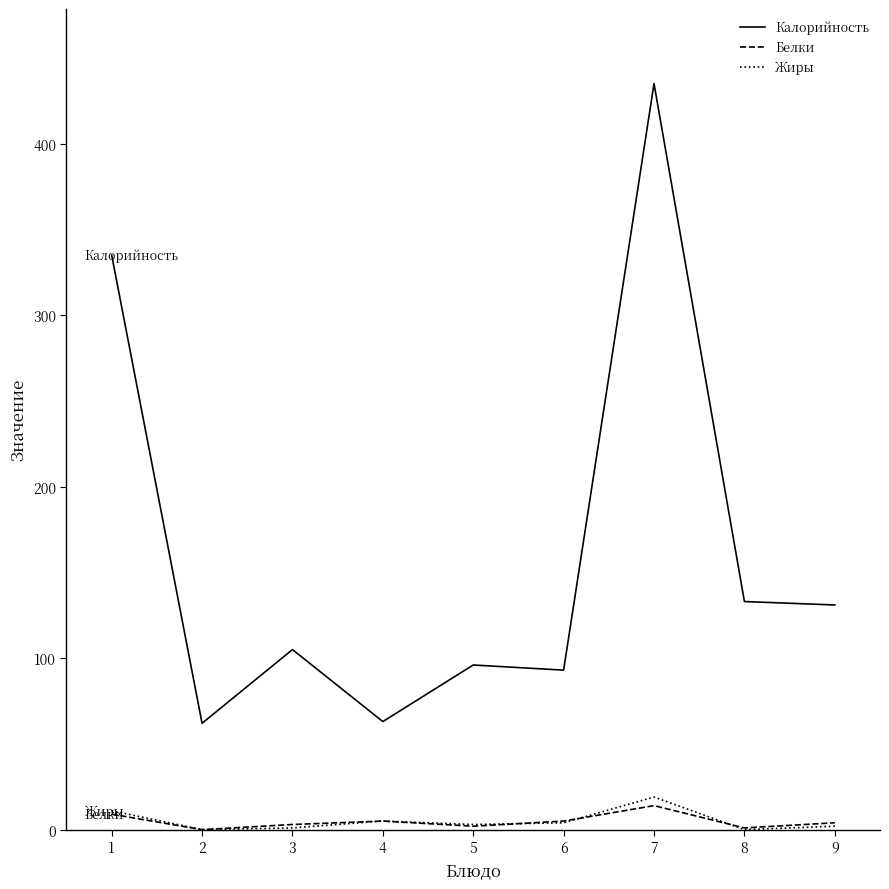

List the series in order of their peak value, lowest first.

Белки, Жиры, Калорийность